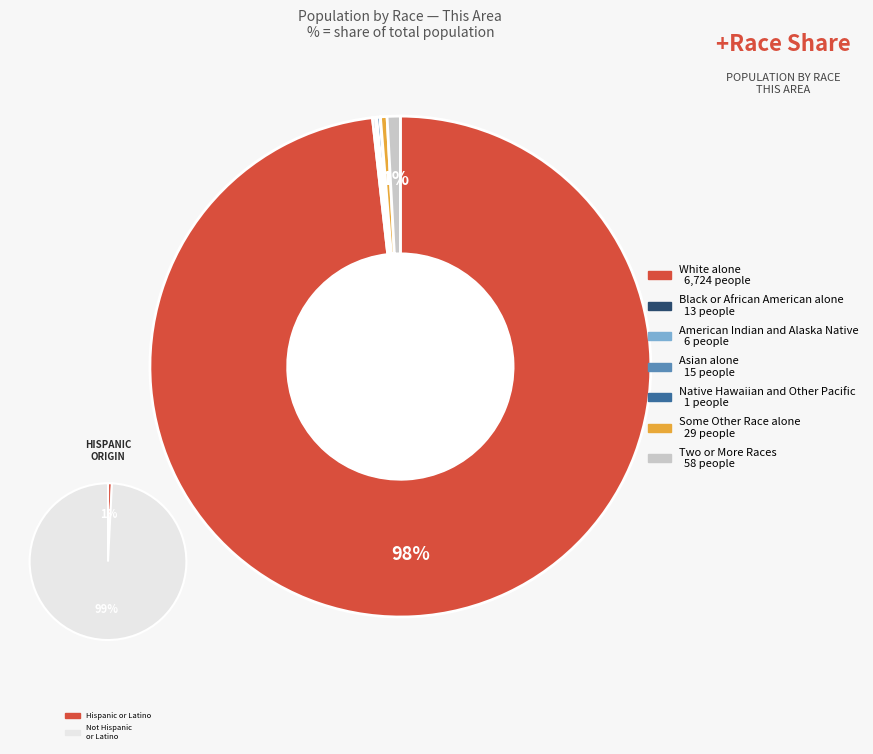

To the nearest percent, what is the difference between the White alone and American Indian and Alaska Native slice percentages?

98%